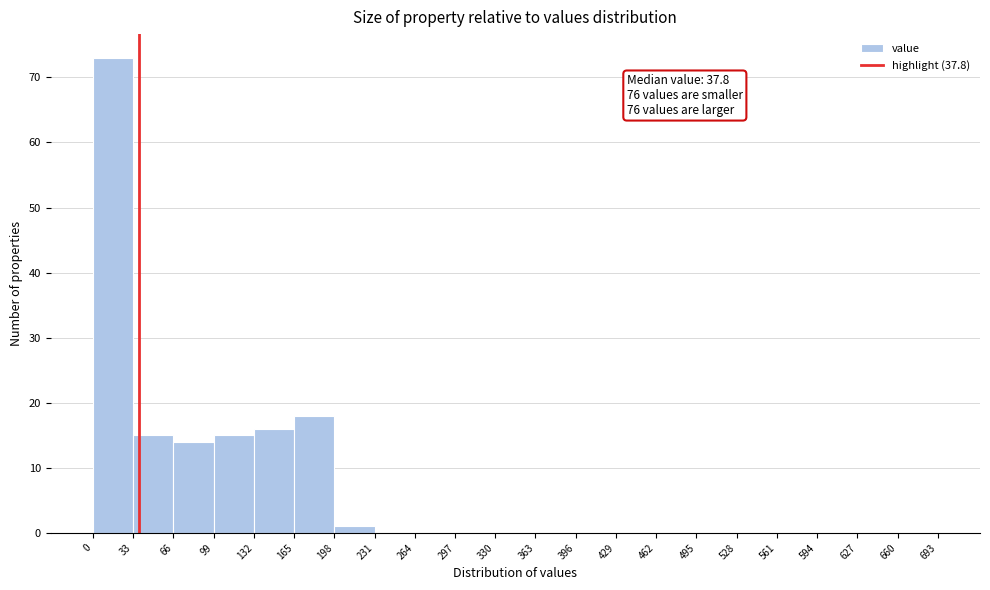

Which range on the x-axis has the tallest bar?

0 to 33